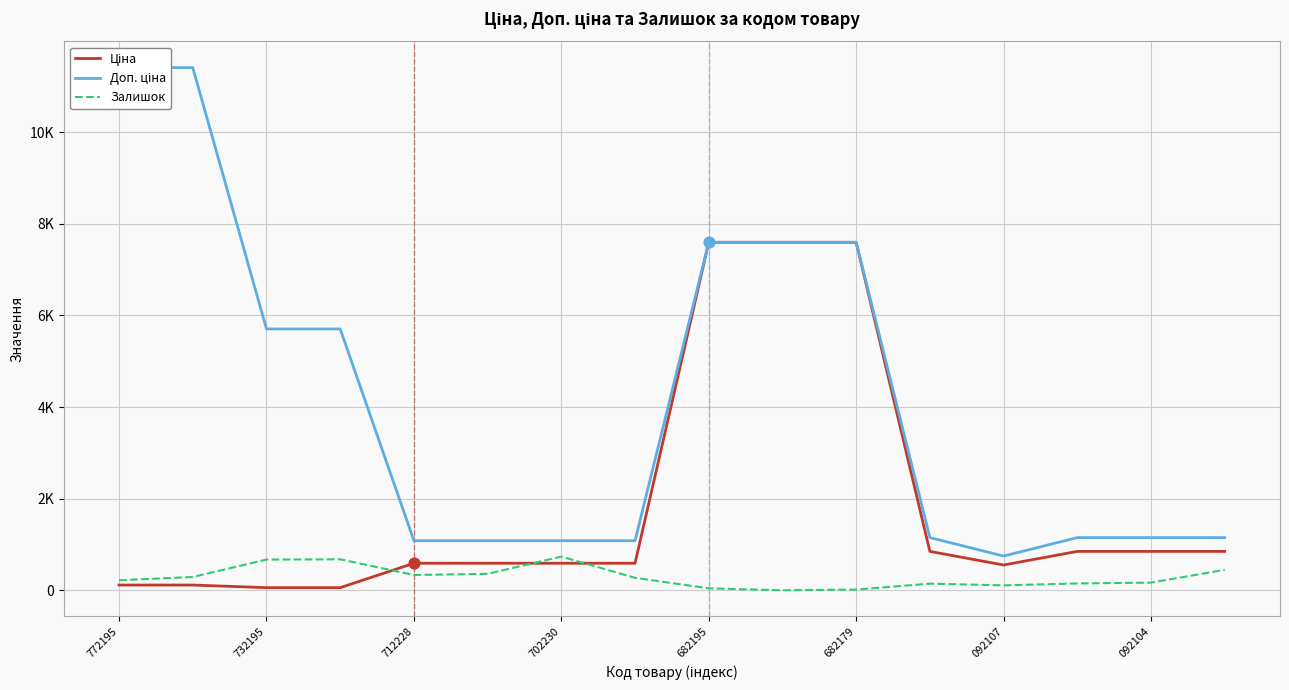

Which series contains the highest Y value?

Доп. ціна